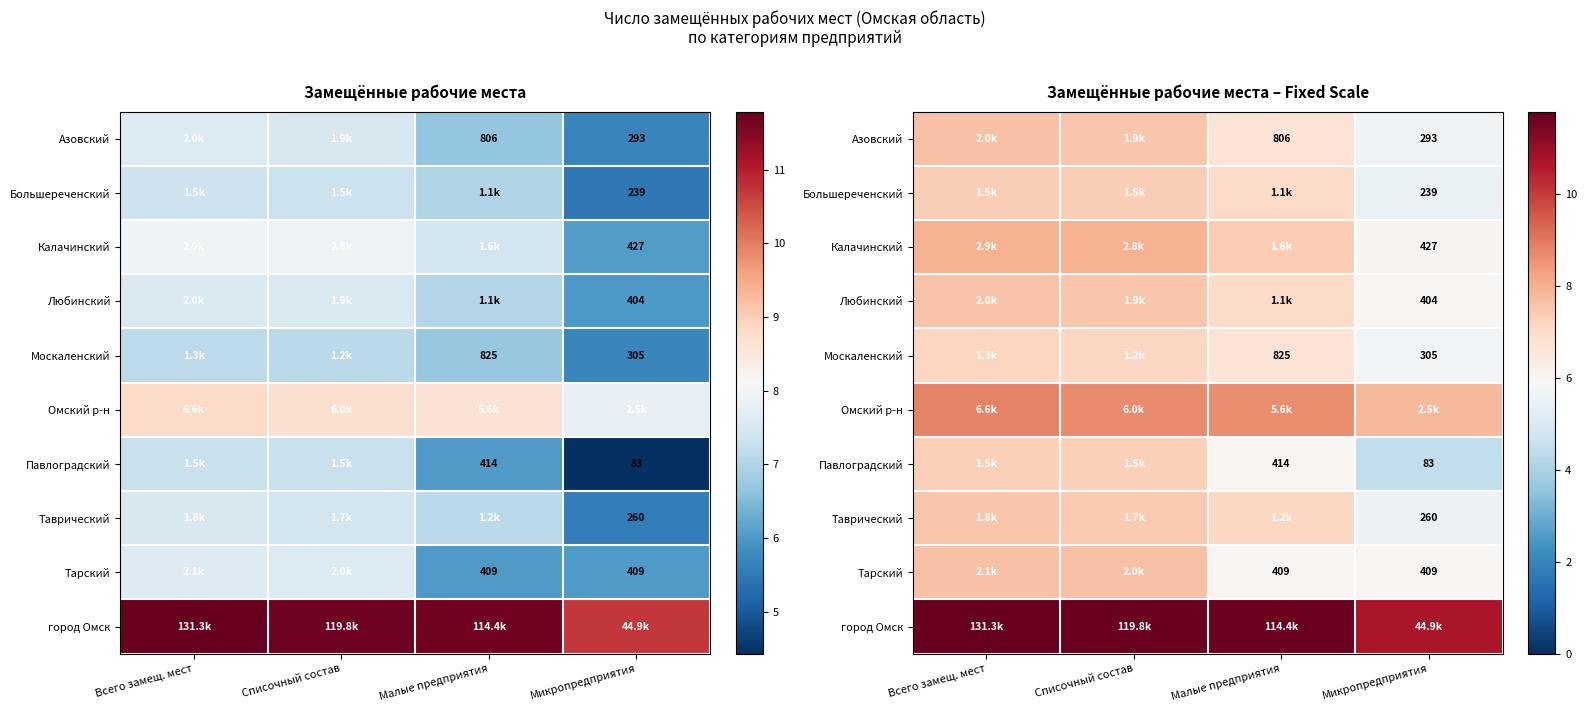

Is it true that Тарский equals 1.8 at Микропредприятия?

False